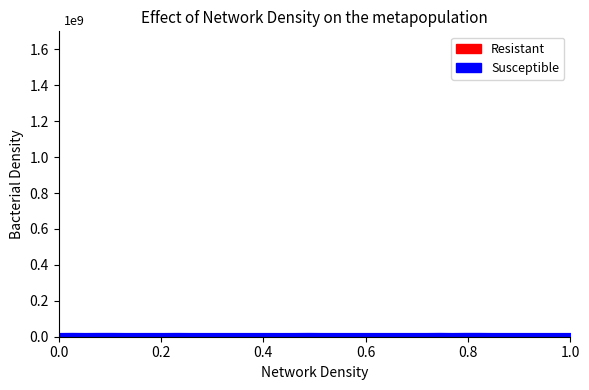

The Susceptible series shows 33 at 23. True or false?

False